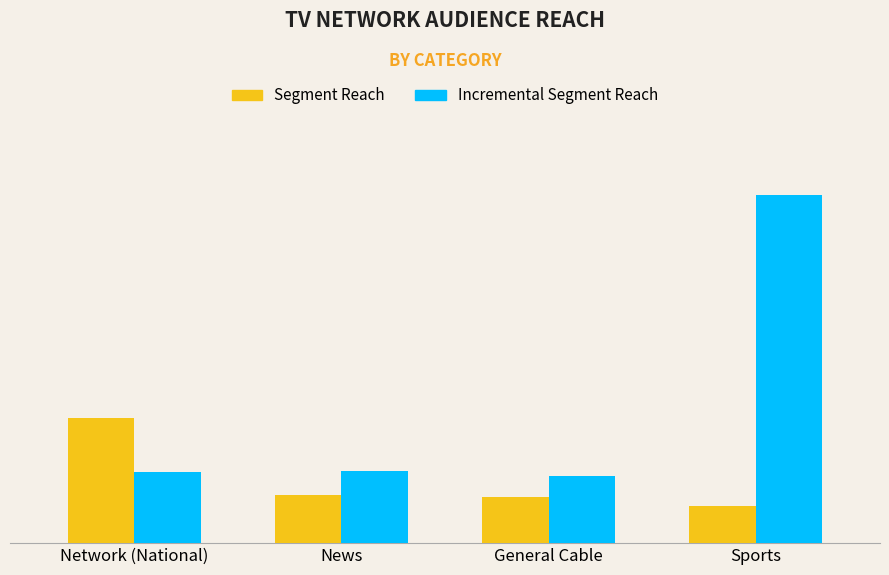

The value of Incremental Segment Reach at Sports is 1.2. True or false?

True